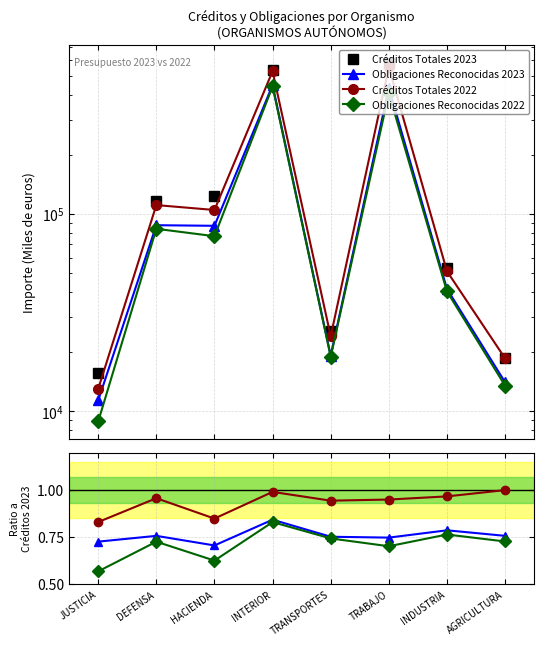

At which label does Obligaciones Reconocidas 2023 reach its peak?

INTERIOR